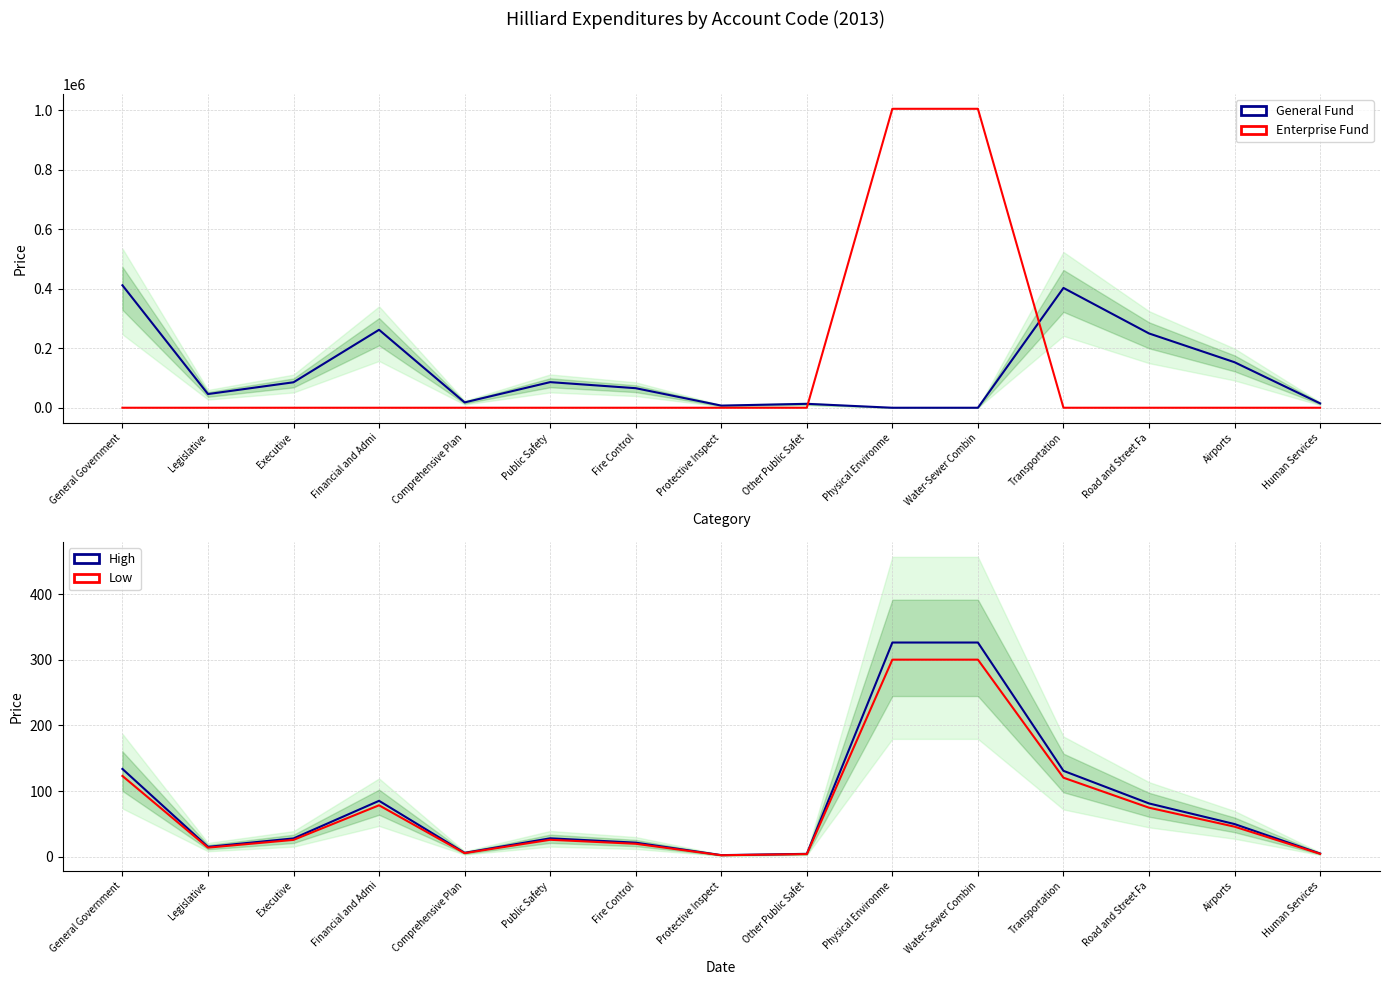

Is this an area chart (filled region under the line)?

No